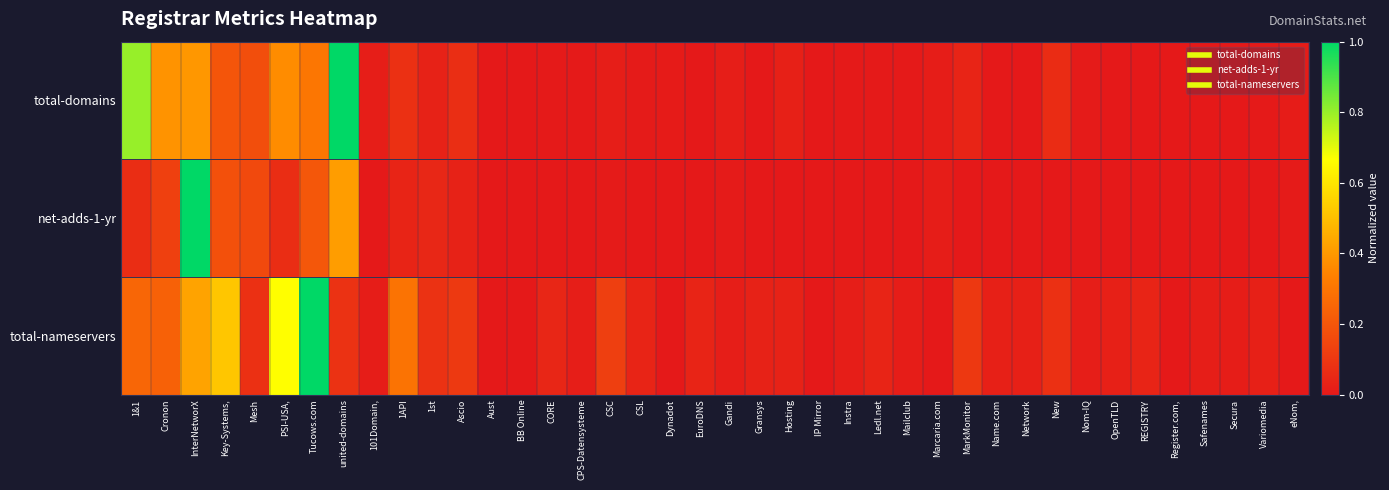

Reading left to right, list all the values displayed in this chart.

total-domains: 1&1=0.8	Cronon=0.4	InterNetworX=0.4	Key-Systems,=0.2	Mesh=0.2	PSI-USA,=0.4	Tucows.com=0.3	united-domains=1.0	101Domain,=0.0	1API=0.1	1st=0.0	Ascio=0.1	Aust=0.0	BB Online=0.0	CORE=0.0	CPS-Datensysteme=0.0	CSC=0.0	CSL=0.0	Dynadot=0.0	EuroDNS=0.0	Gandi=0.0	Gransys=0.0	Hosting=0.0	IP Mirror=0.0	Instra=0.0	Ledl.net=0.0	Mailclub=0.0	Marcaria.com=0.0	MarkMonitor=0.0	Name.com=0.0	Network=0.0	New=0.1	Nom-IQ=0.0	OpenTLD=0.0	REGISTRY=0.0	Register.com,=0.0	Safenames=0.0	Secura=0.0	Variomedia=0.0	eNom,=0.0
net-adds-1-yr: 1&1=0.1	Cronon=0.1	InterNetworX=1.0	Key-Systems,=0.2	Mesh=0.2	PSI-USA,=0.1	Tucows.com=0.2	united-domains=0.4	101Domain,=0.0	1API=0.0	1st=0.0	Ascio=0.0	Aust=0.0	BB Online=0.0	CORE=0.0	CPS-Datensysteme=0.0	CSC=0.0	CSL=0.0	Dynadot=0.0	EuroDNS=0.0	Gandi=0.0	Gransys=0.0	Hosting=0.0	IP Mirror=0.0	Instra=0.0	Ledl.net=0.0	Mailclub=0.0	Marcaria.com=0.0	MarkMonitor=0.0	Name.com=0.0	Network=0.0	New=0.0	Nom-IQ=0.0	OpenTLD=0.0	REGISTRY=0.0	Register.com,=0.0	Safenames=0.0	Secura=0.0	Variomedia=0.0	eNom,=0.0
total-nameservers: 1&1=0.3	Cronon=0.2	InterNetworX=0.4	Key-Systems,=0.5	Mesh=0.1	PSI-USA,=0.7	Tucows.com=1.0	united-domains=0.1	101Domain,=0.0	1API=0.3	1st=0.1	Ascio=0.1	Aust=0.0	BB Online=0.0	CORE=0.0	CPS-Datensysteme=0.0	CSC=0.1	CSL=0.0	Dynadot=0.0	EuroDNS=0.0	Gandi=0.0	Gransys=0.0	Hosting=0.0	IP Mirror=0.0	Instra=0.0	Ledl.net=0.0	Mailclub=0.0	Marcaria.com=0.0	MarkMonitor=0.1	Name.com=0.0	Network=0.0	New=0.1	Nom-IQ=0.0	OpenTLD=0.0	REGISTRY=0.0	Register.com,=0.0	Safenames=0.0	Secura=0.0	Variomedia=0.0	eNom,=0.0